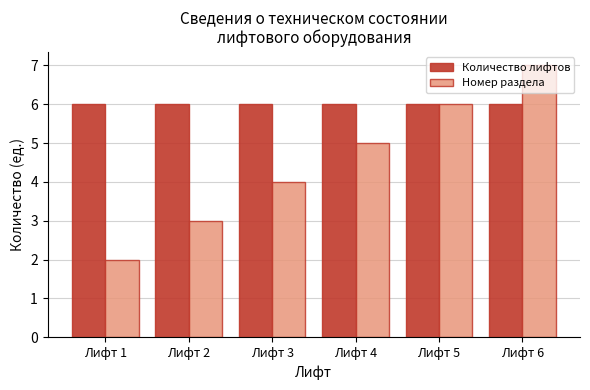

At how many categories does at least one series exceed 4?

6